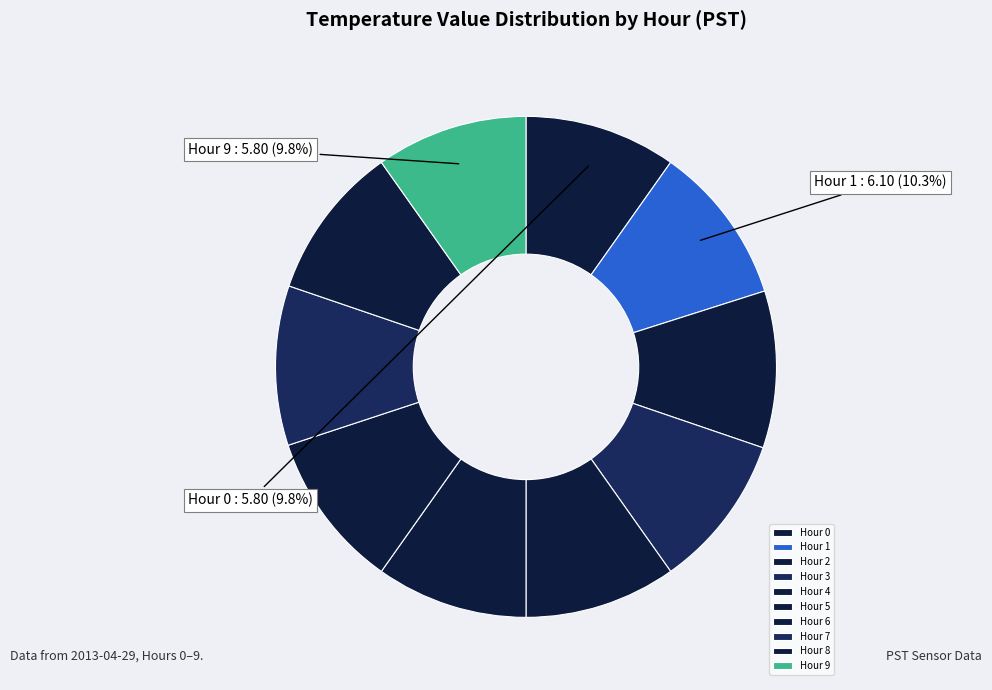

How much of the chart is everything except Hour 7?

89.7%